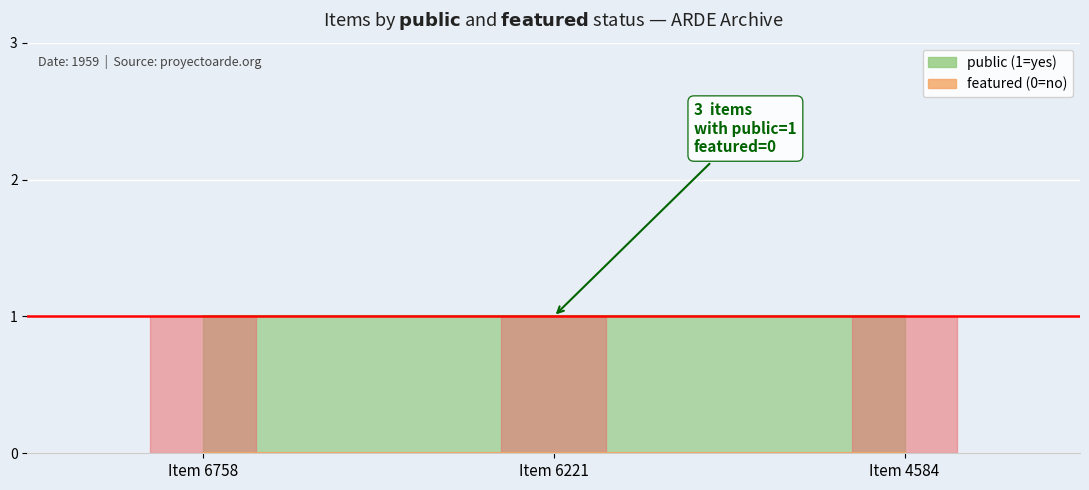

At how many categories does at least one series exceed 0?

3